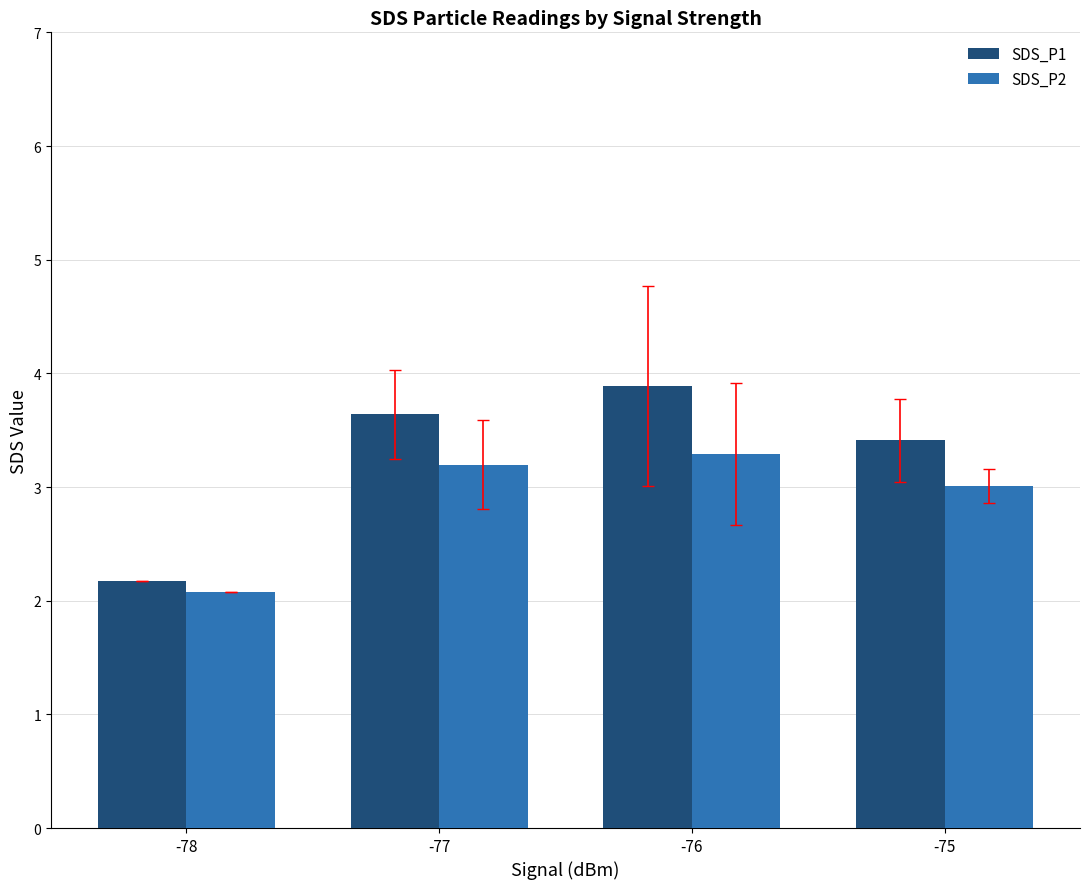

How many data points in SDS_P1 are above 3?

3